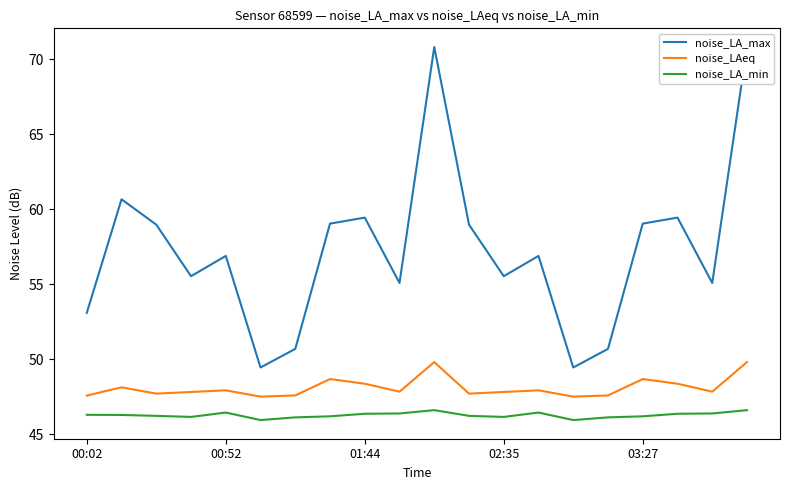

True or false: noise_LA_min and noise_LAeq intersect in this chart.

False